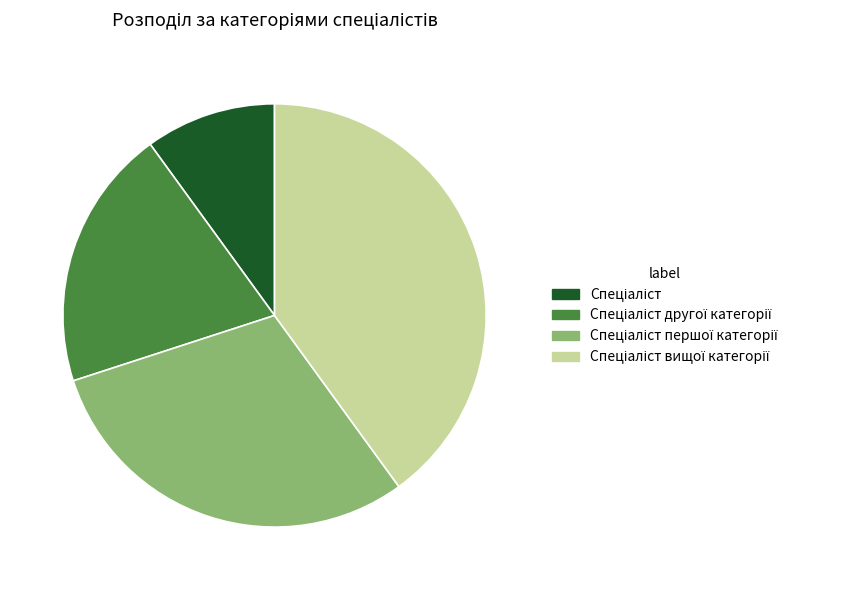

Does any single category account for the majority?

No